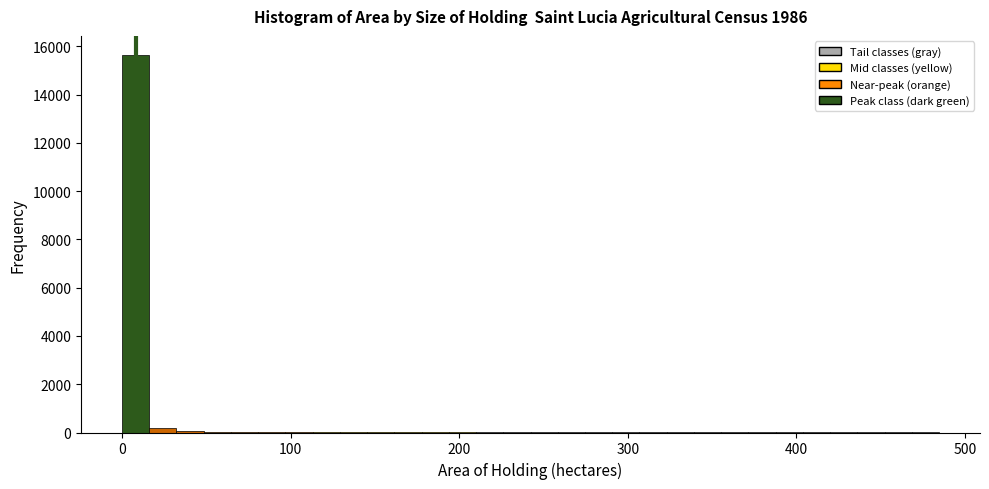

Read against the x-axis, roughly where is the centre of the tallest bar?

10